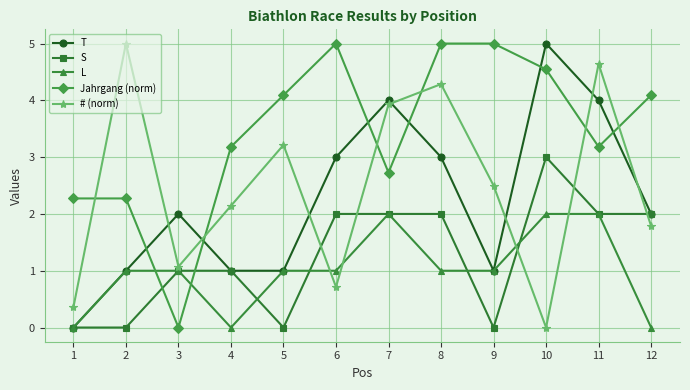

Reading right to left, transcribe all the data shown in this chart.

T: 2.0	4.0	5.0	1.0	3.0	4.0	3.0	1.0	1.0	2.0	1.0	0.0
S: 2.0	2.0	3.0	0.0	2.0	2.0	2.0	0.0	1.0	1.0	0.0	0.0
L: 0.0	2.0	2.0	1.0	1.0	2.0	1.0	1.0	0.0	1.0	1.0	0.0
Jahrgang (norm): 4.1	3.2	4.5	5.0	5.0	2.7	5.0	4.1	3.2	0.0	2.3	2.3
# (norm): 1.8	4.6	0.0	2.5	4.3	3.9	0.7	3.2	2.1	1.1	5.0	0.4